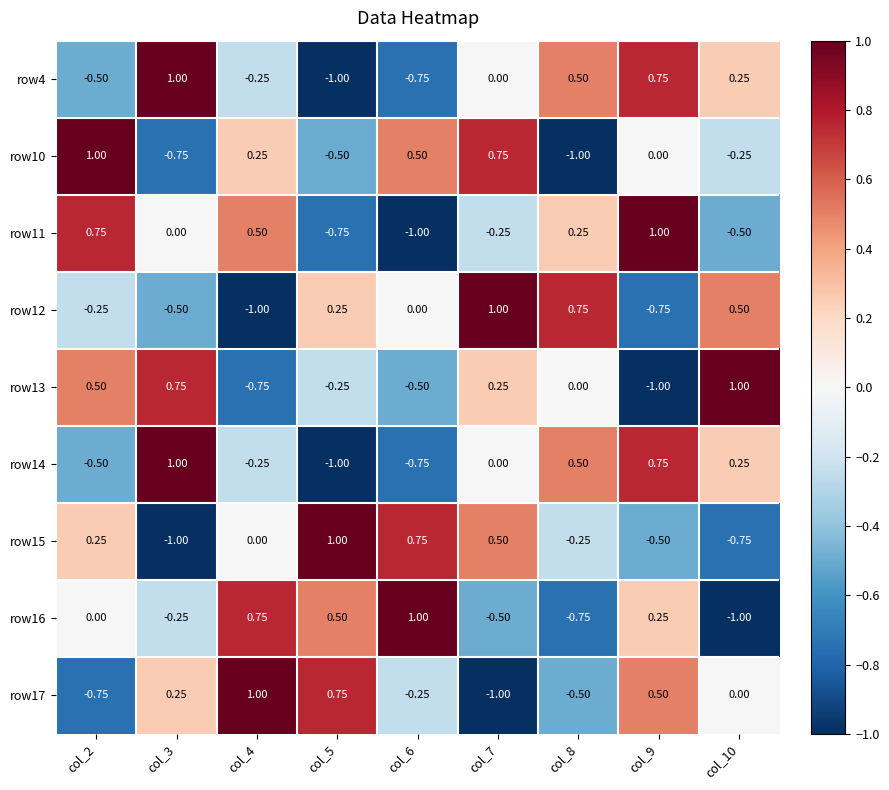

At which category does the chart reach its minimum across all series?

col_5